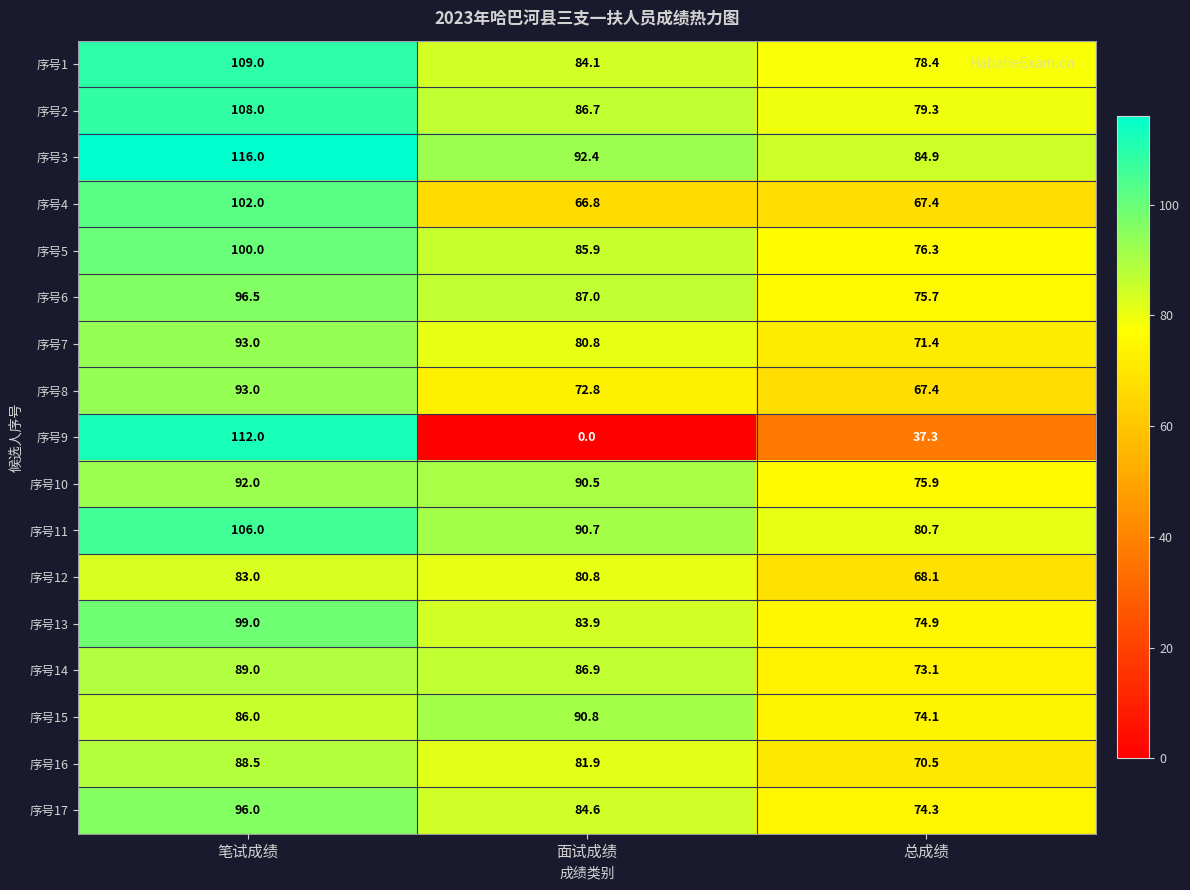

Is the value of 序号3 at 面试成绩 greater than the value of 序号13 at 面试成绩?

Yes